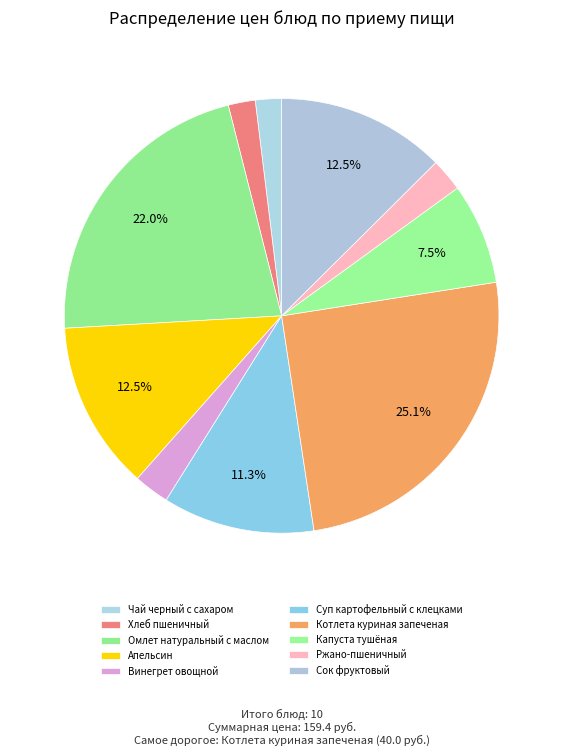

Count the number of slices in the pie.

10